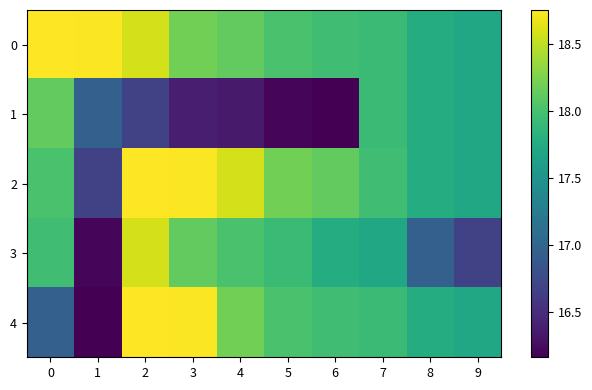

Rank the series at 6 from lowest to highest value.

1, 3, 0, 4, 2